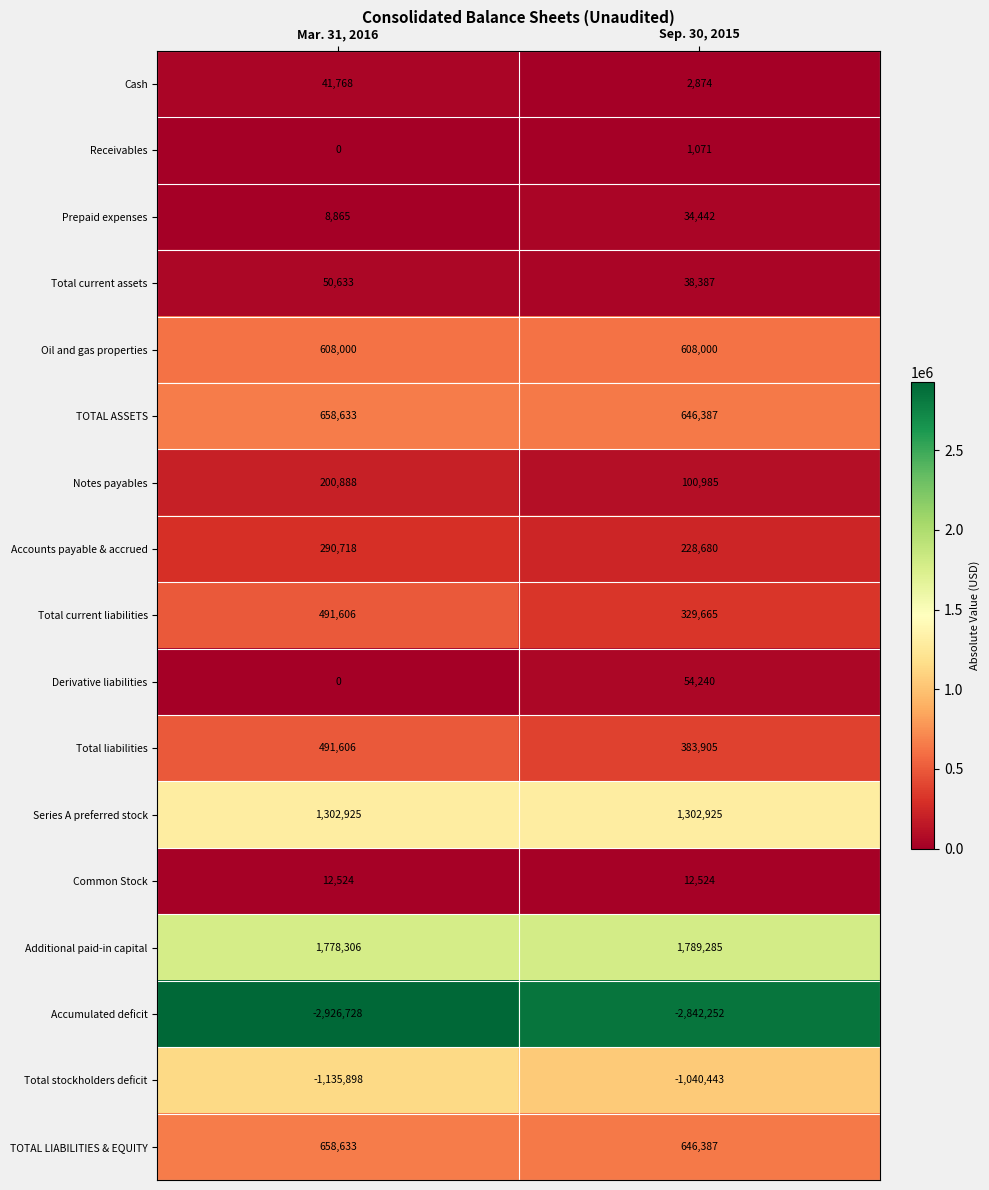

The Series A preferred stock series shows 1302925 at Sep. 30, 2015. True or false?

True